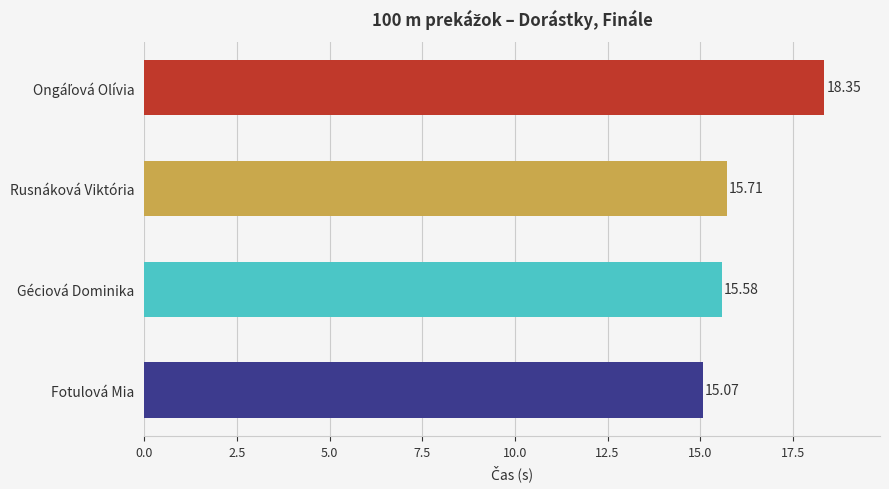

At which label is the value closest to 16?

Rusnáková Viktória